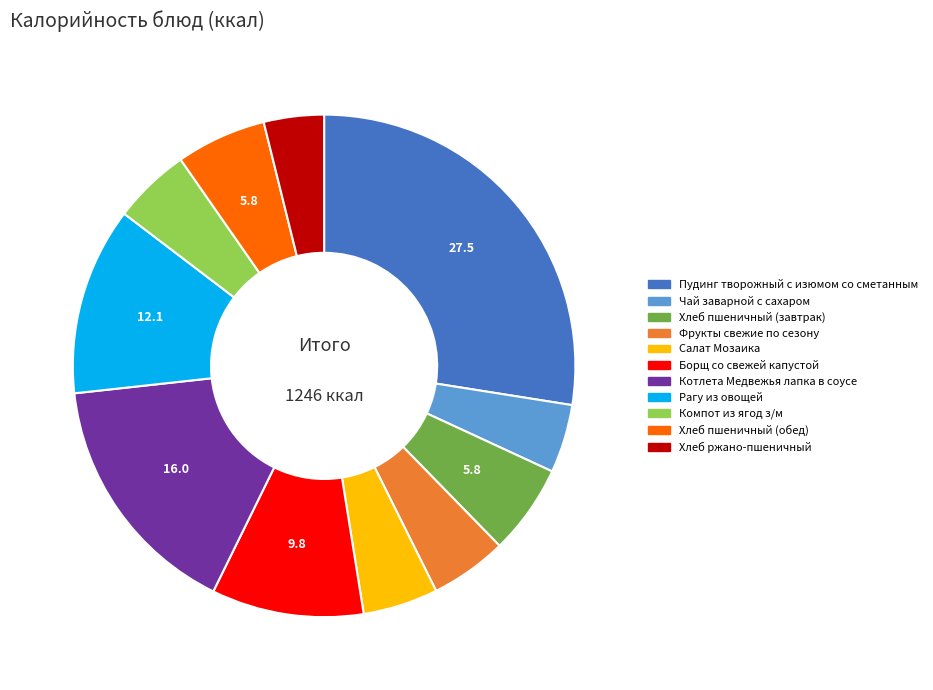

Which slice is the largest?

Пудинг творожный с изюмом со сметанным